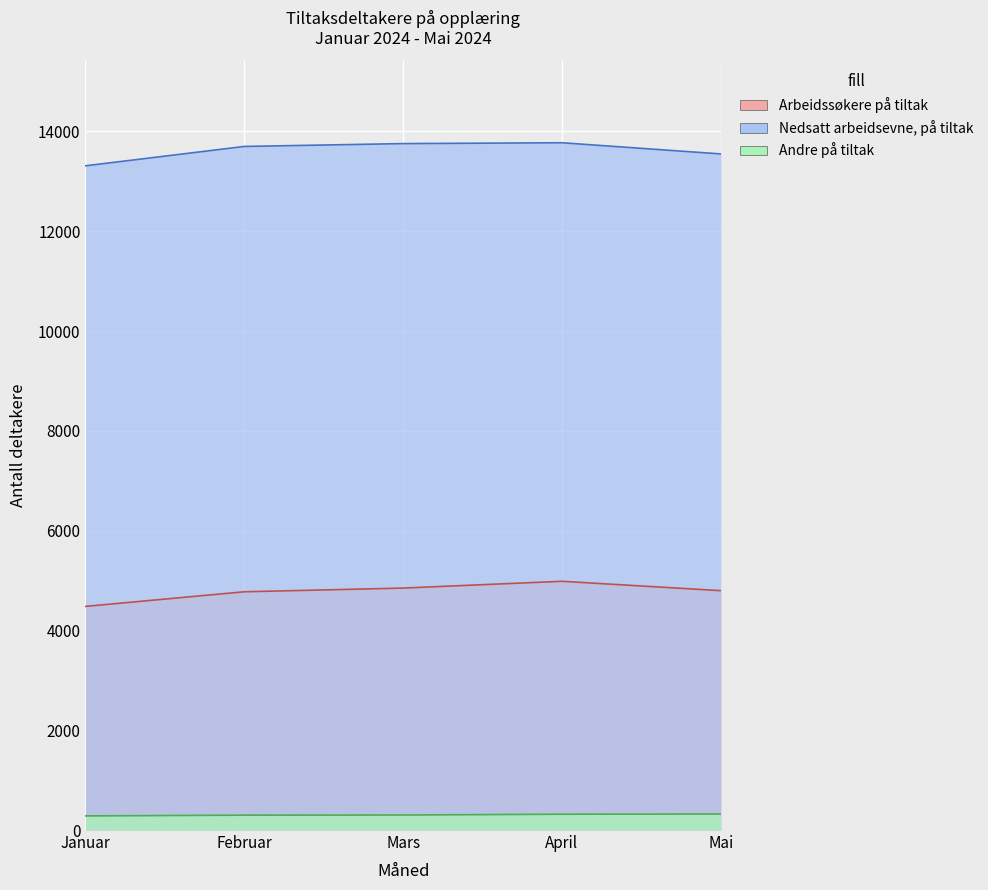

Is it true that Arbeidssøkere på tiltak equals 4775 at Februar?

True